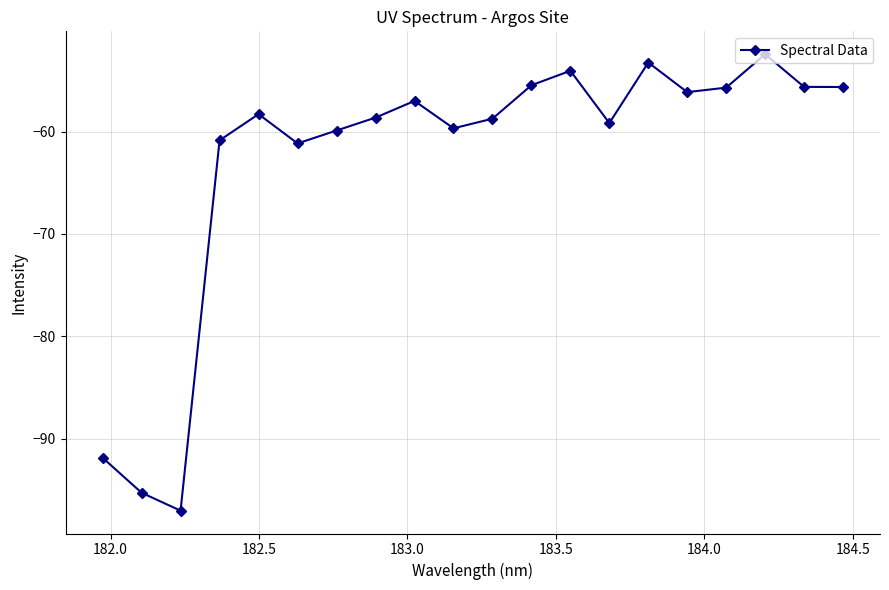

What is the difference between the maximum and minimum values?

44.6